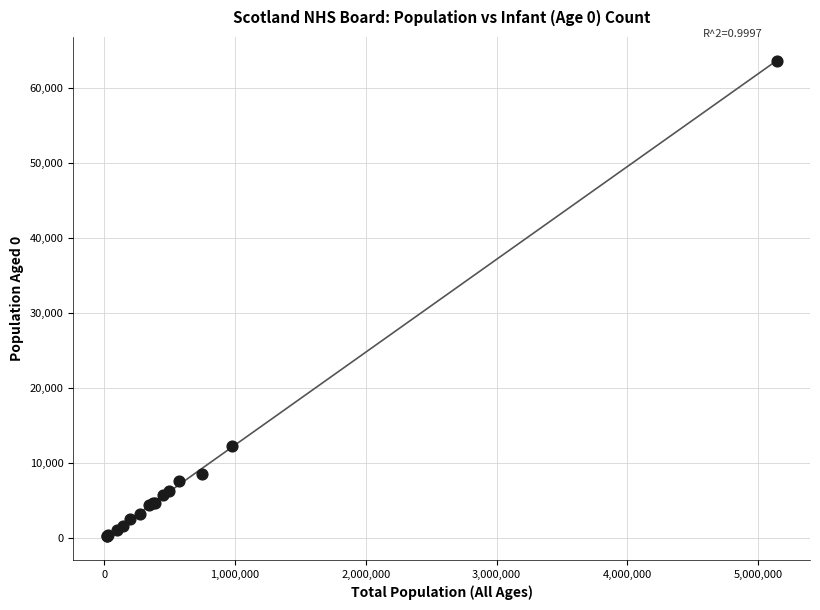

What Y value in the scatter plot is closest to 31947?

12218